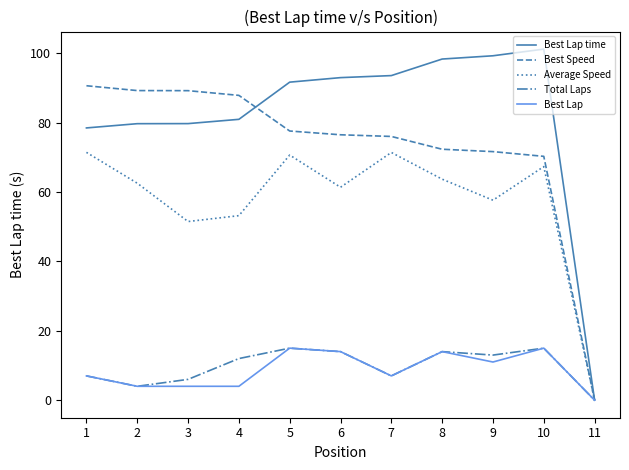

What is the spread (max minus min) of values at 3?

85.2